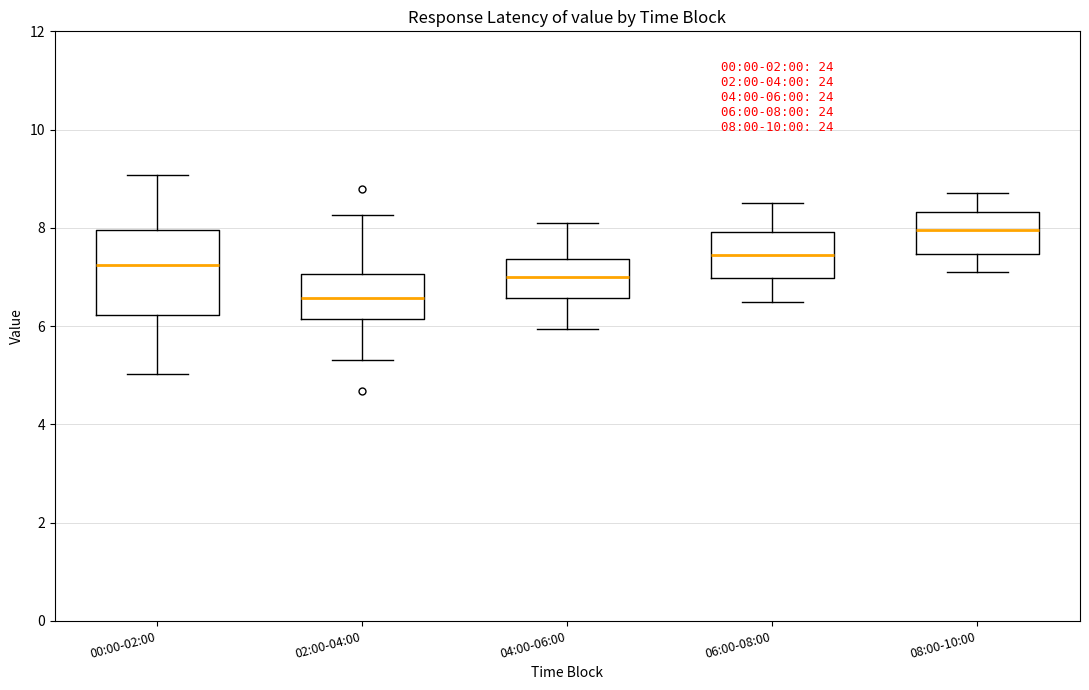

Which box's median line is the lowest?

02:00-04:00